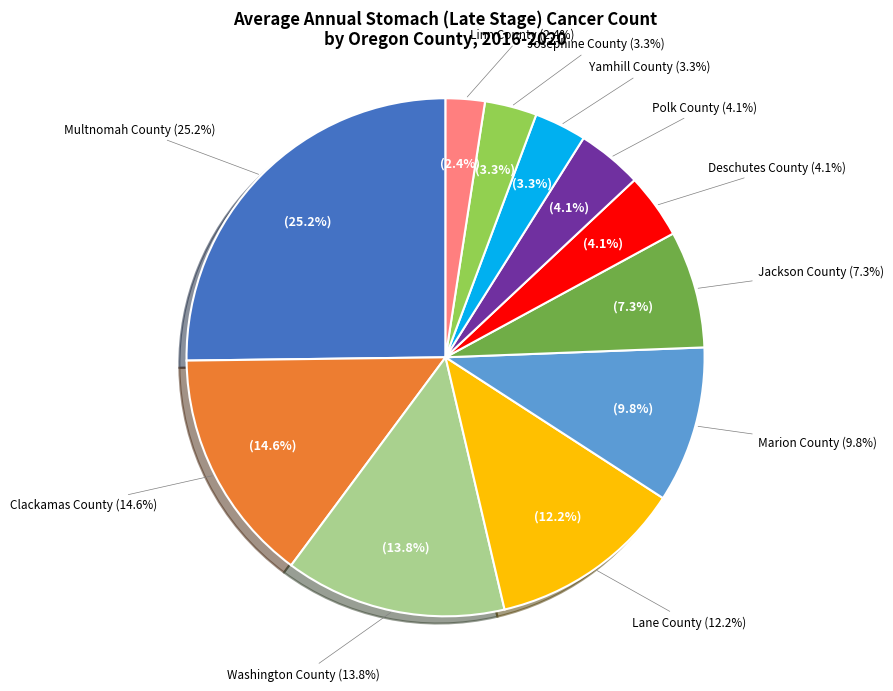

What is the change in value from Lane County to Linn County?

-12